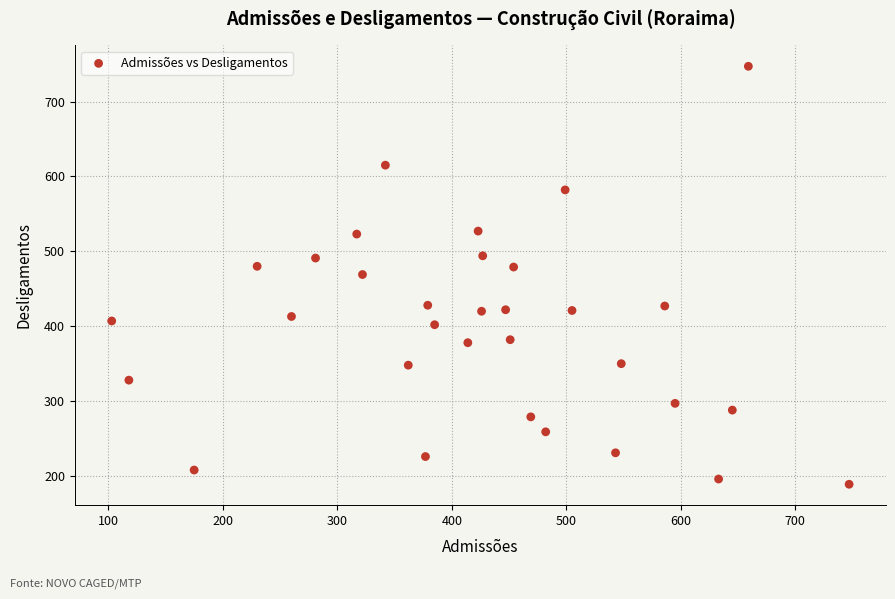

What is the range of Y values (max minus min)?

558